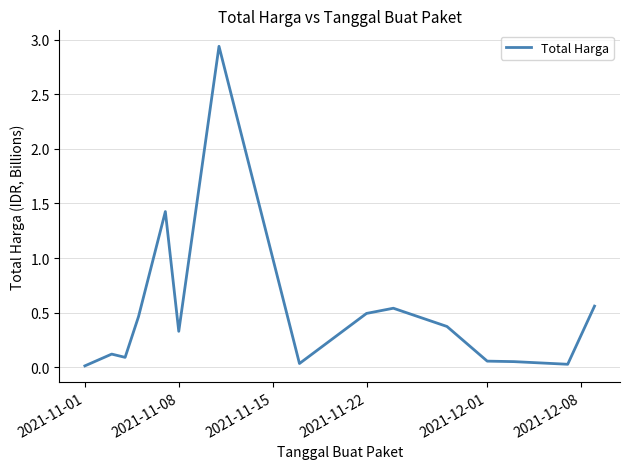

How many points are higher than both their immediate neighbors (excluding endpoints)?

4